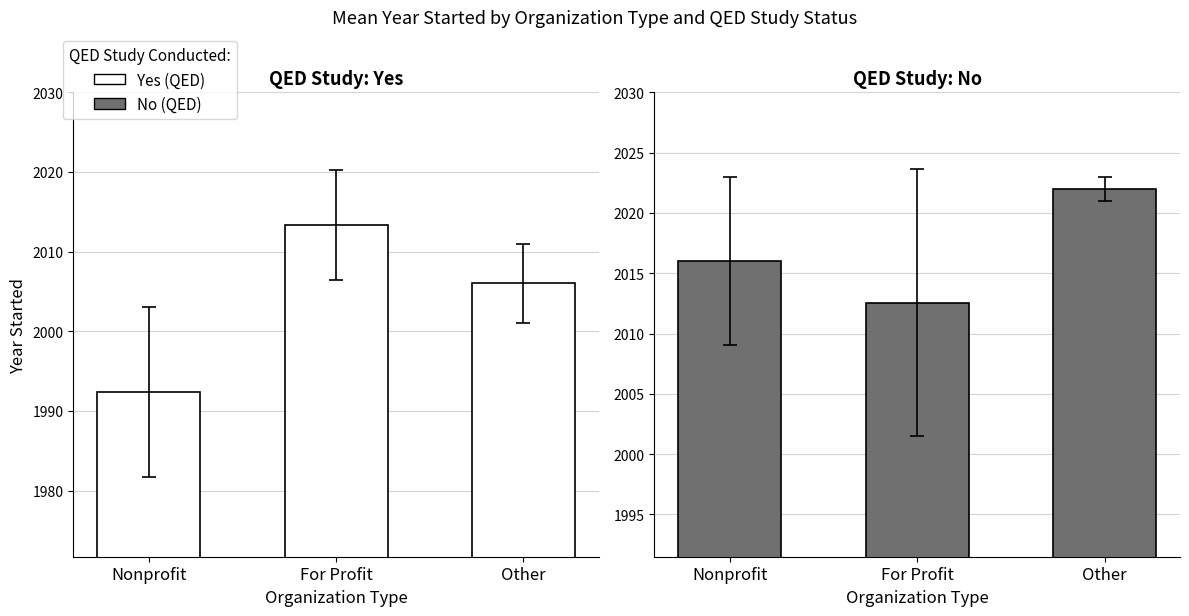

What is the label of the 1st bar from the right?

Other